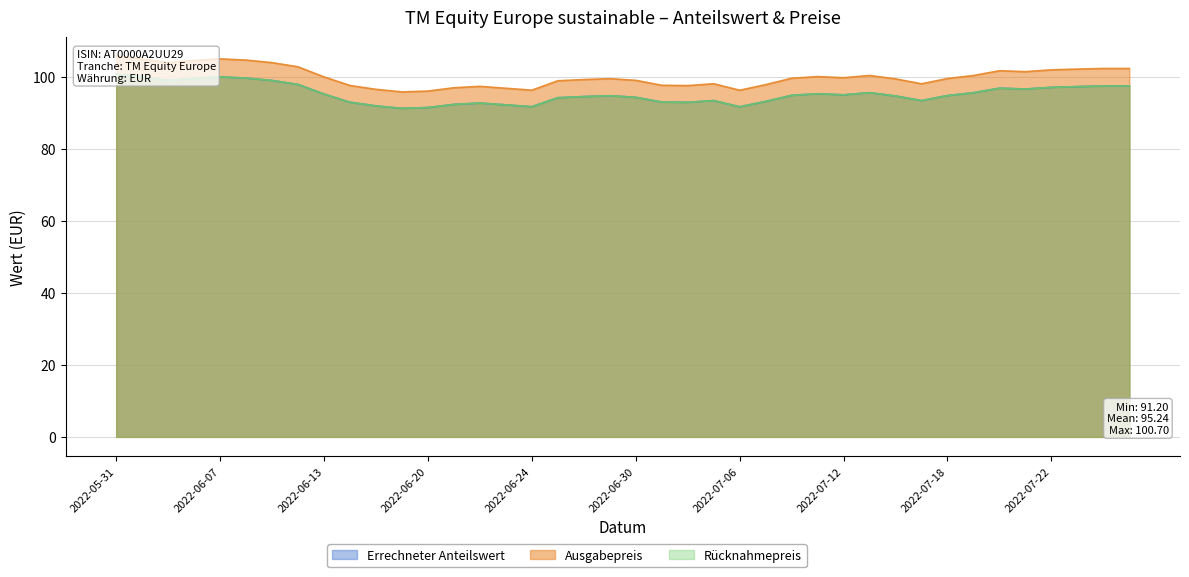

What is the spread (max minus min) of values at 2022-07-13?

4.8